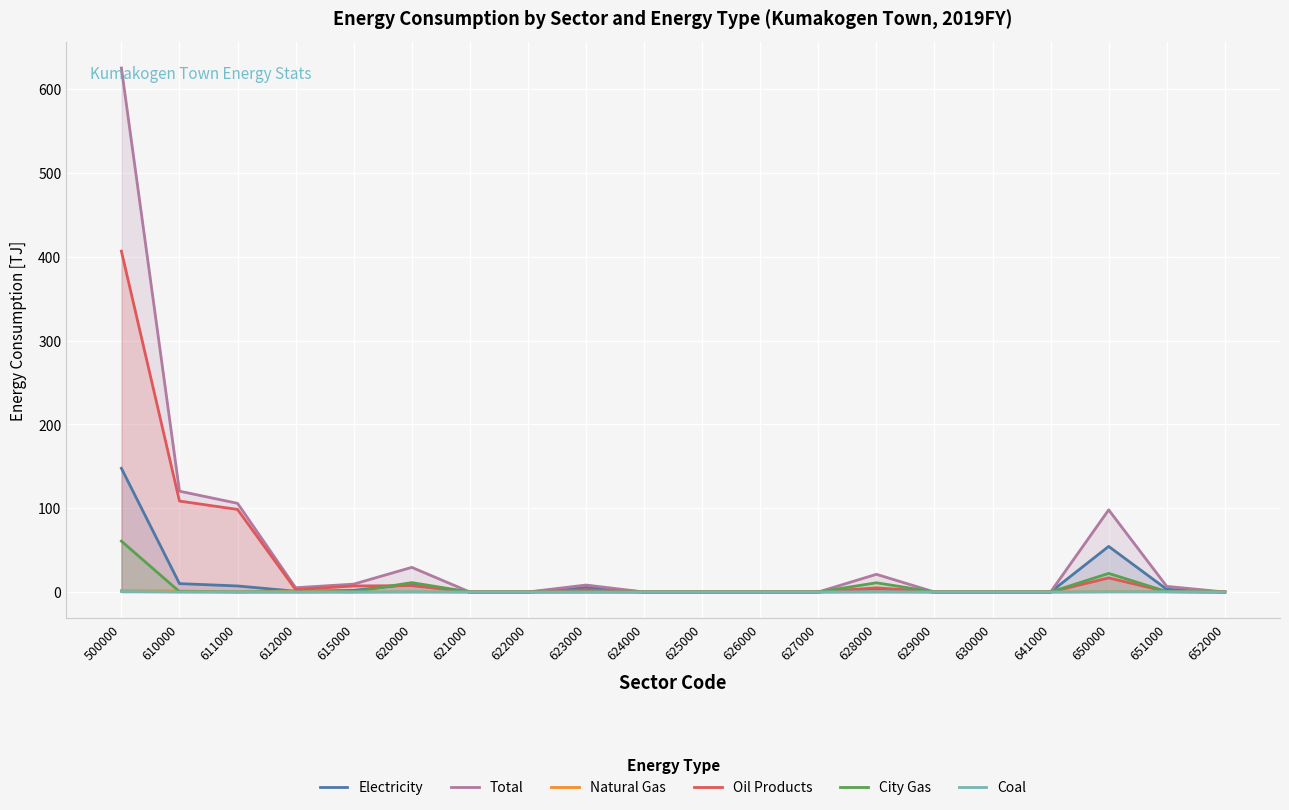

Which series ends up on top after the final intersection of Electricity and Oil Products?

Electricity